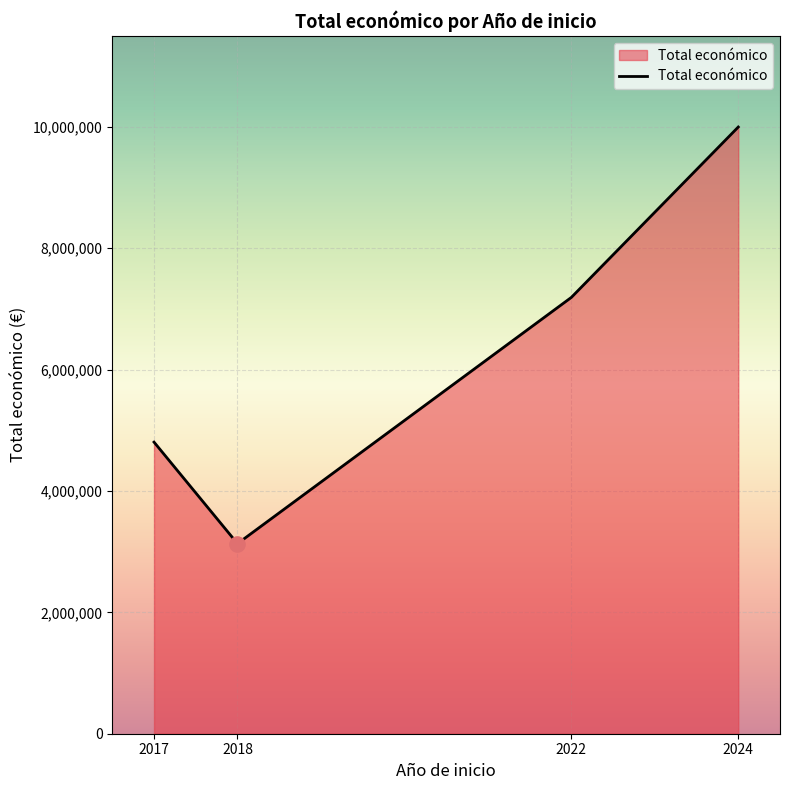

Approximately how many times larger is the value at 2022 compared to 2024?

0.7